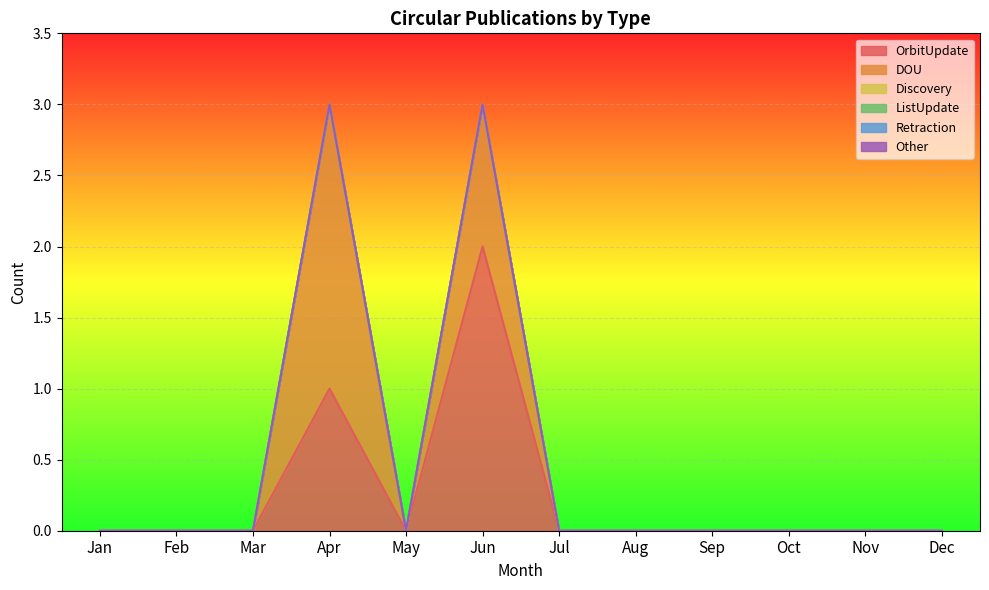

Count the DOU values in the range 0 to 1.

11